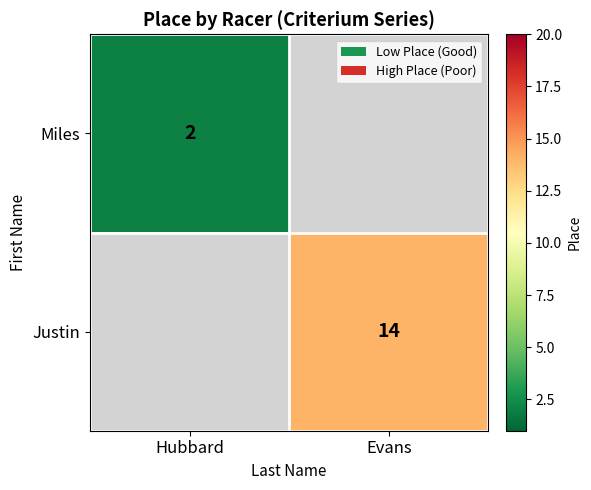

Between Hubbard and Evans, which is larger?

Evans